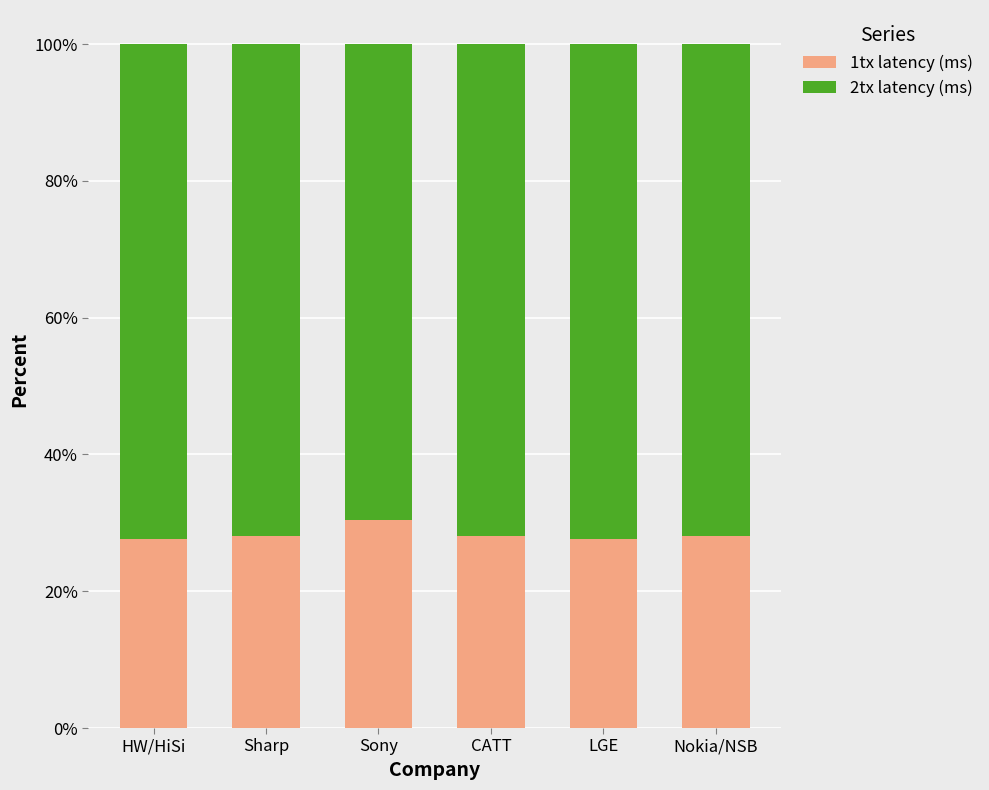

At which label does 1tx latency (ms) reach its peak?

Sony